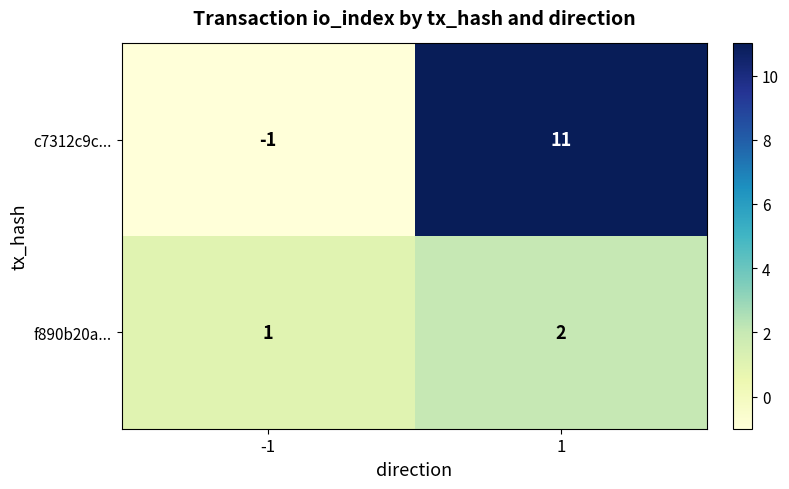

Rank the series by their maximum value, from lowest to highest.

f890b20a..., c7312c9c...